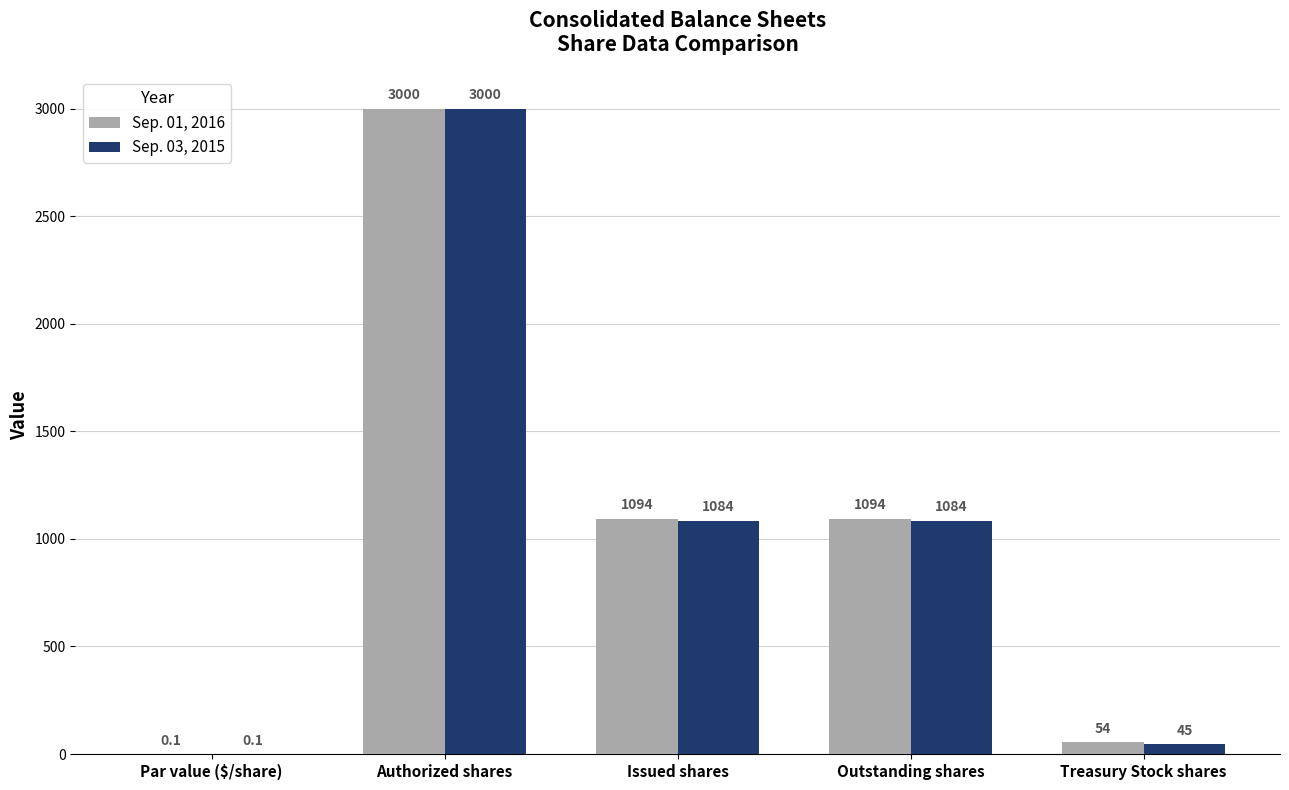

Are the bars horizontal?

No